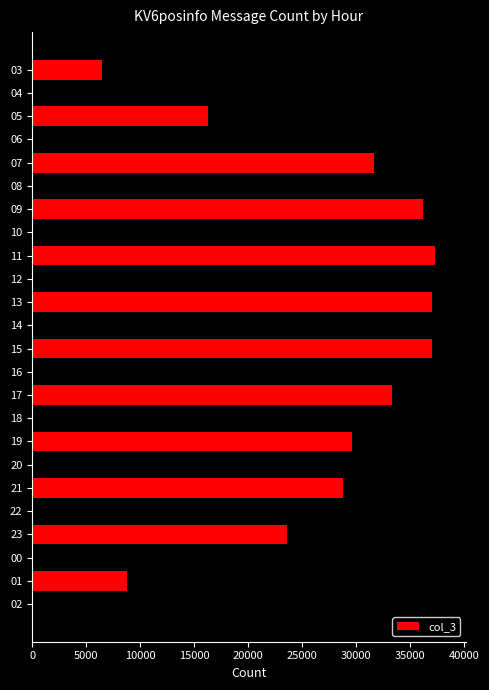

What is the label of the 3rd bar from the bottom?

00